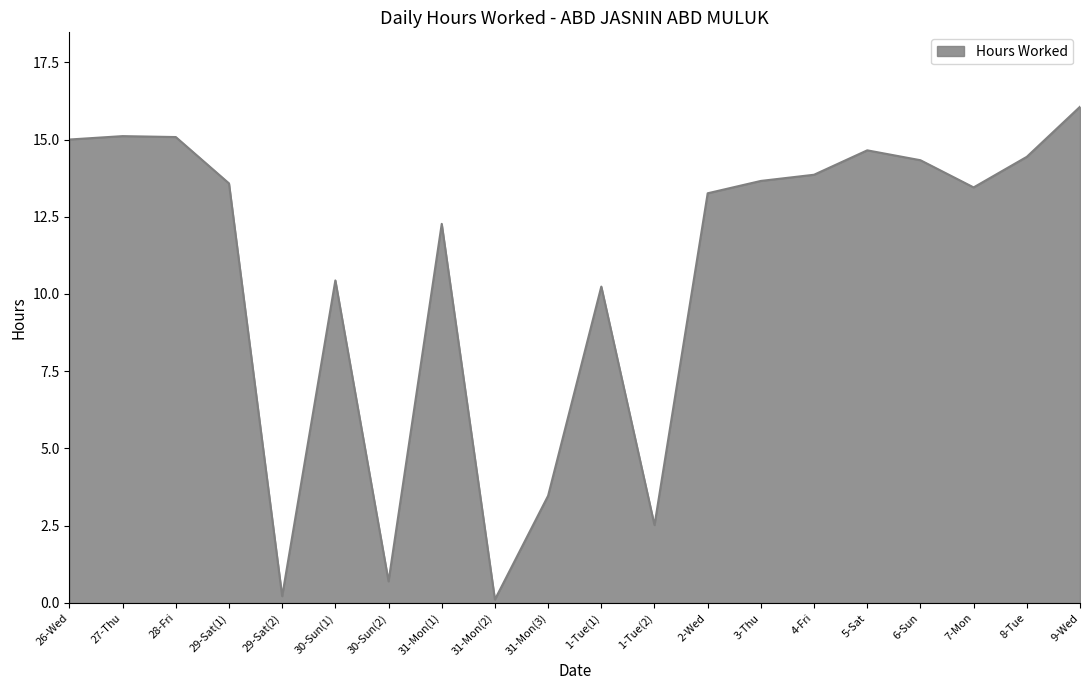

Is it true that the value at 9-Wed is 5.1?

False